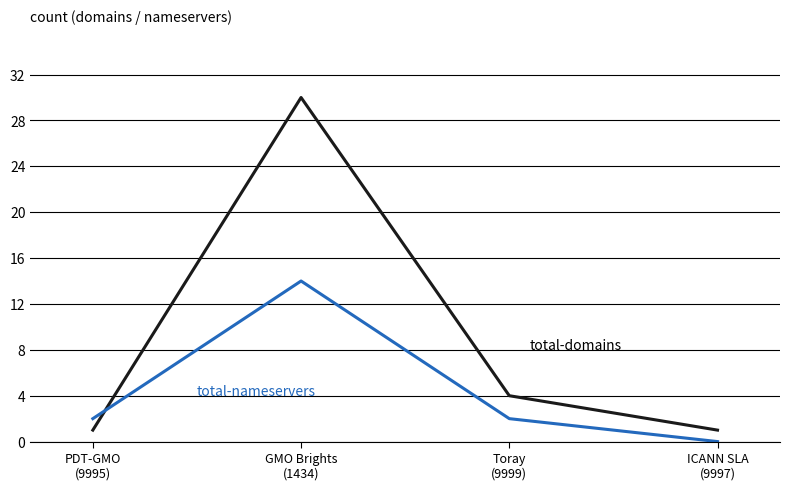

What is the maximum value shown in the chart?

30